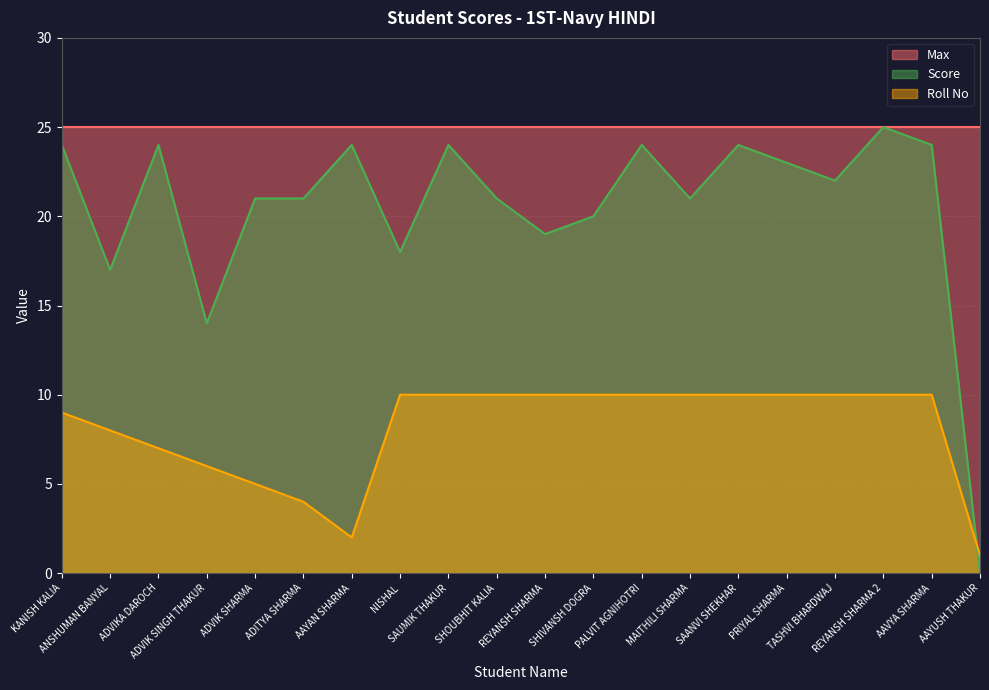

Between SHIVANSH DOGRA and MAITHILI SHARMA, which series saw the biggest shift?

Score